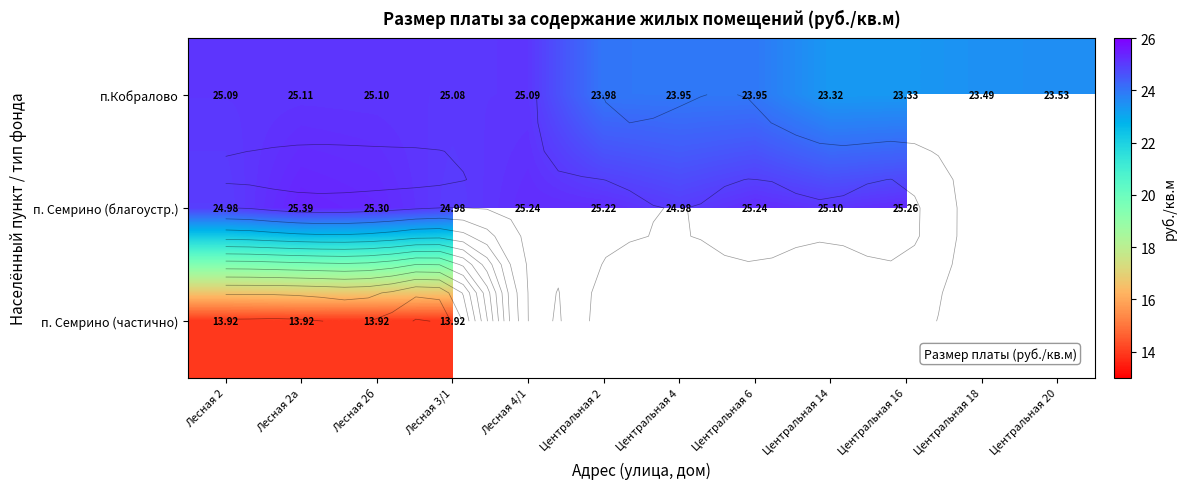

Between Лесная 2 and Лесная 4/1, which series saw the biggest shift?

п. Семрино (благоустр.)